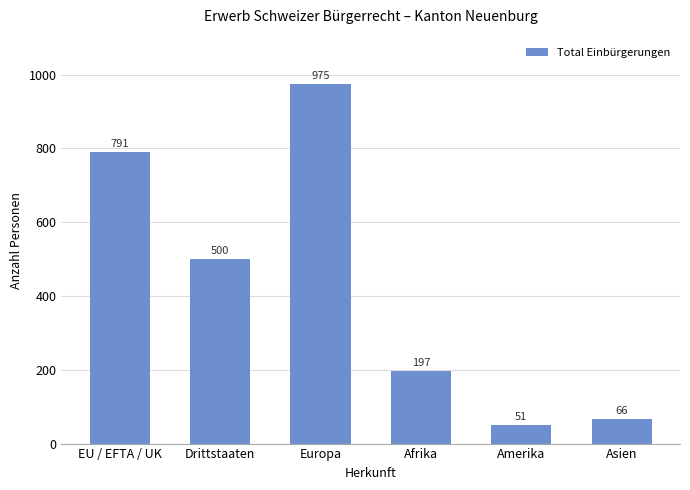

What position from the left is EU / EFTA / UK?

1